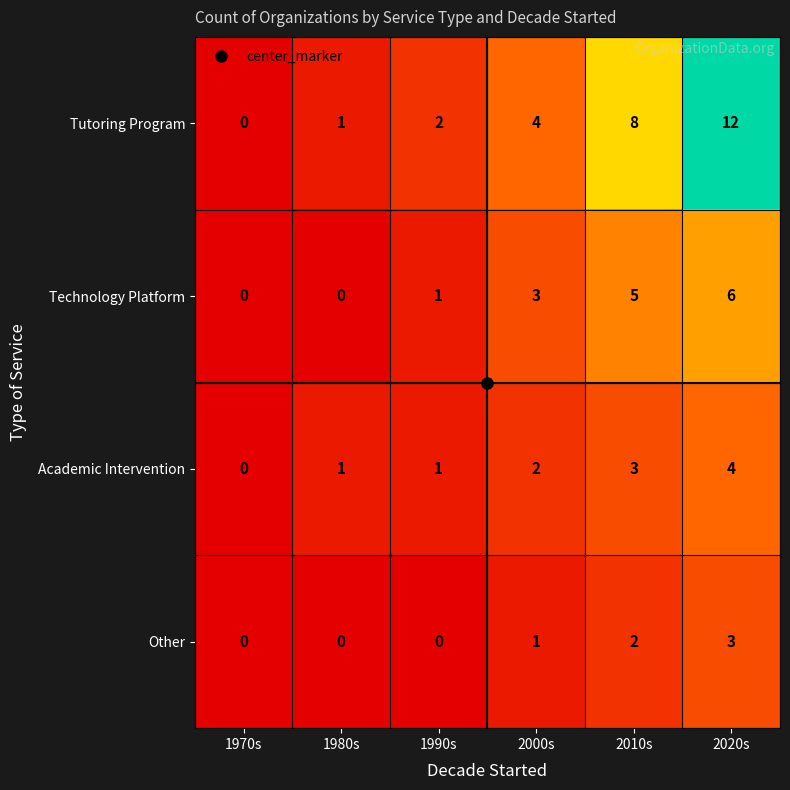

Where is Academic Intervention nearest to the value 2?

2000s